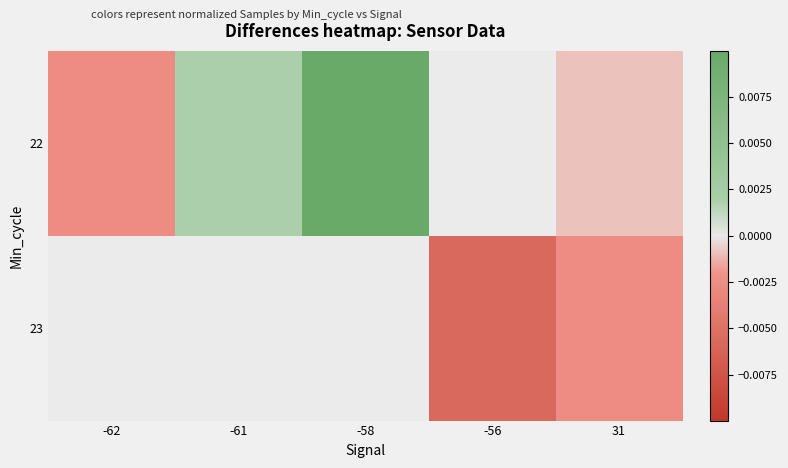

At how many categories does at least one series exceed 0?

2